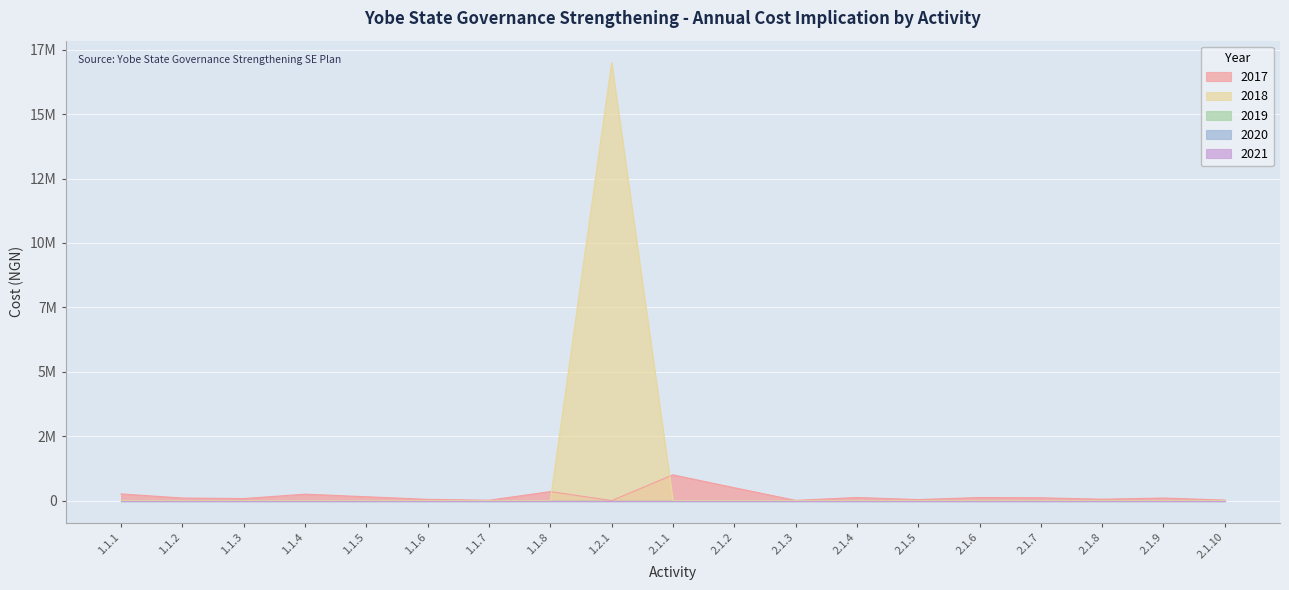

How many series are shown in this chart?

5